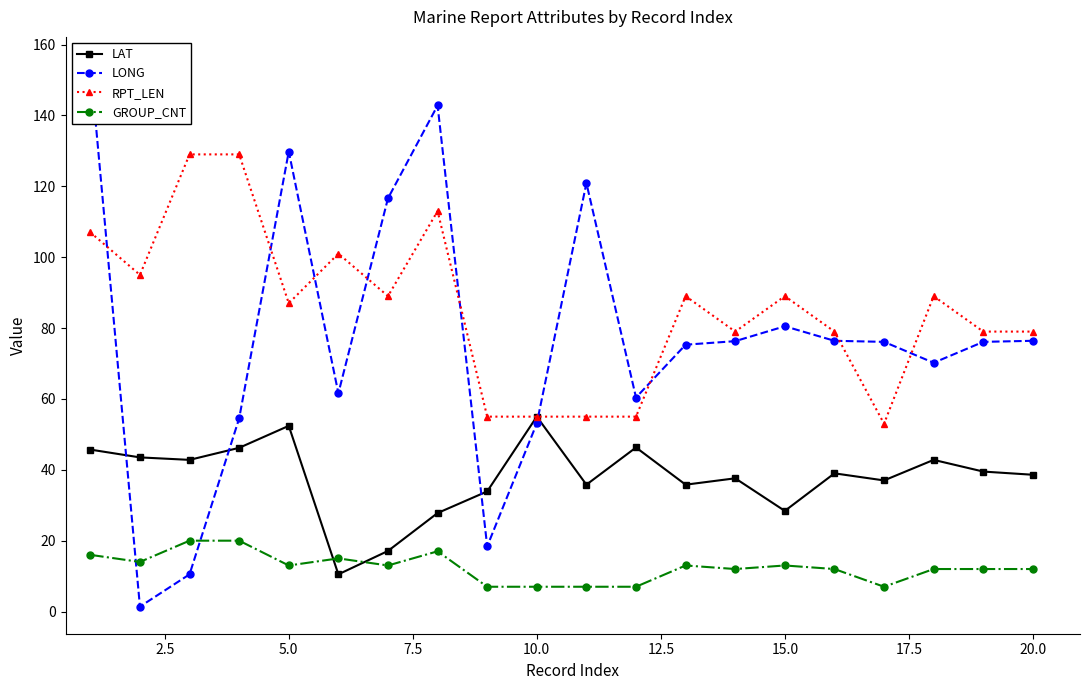

Reading left to right, transcribe all the data shown in this chart.

LAT: 45.7	43.5	42.8	46.2	52.4	10.5	17.1	27.8	33.9	55.0	35.8	46.3	35.8	37.6	28.4	39.0	37.0	42.8	39.5	38.6
LONG: 154.5	1.4	10.5	54.5	129.8	61.6	116.6	142.8	18.4	53.1	120.9	60.4	75.3	76.3	80.5	76.4	76.1	70.2	76.1	76.4
RPT_LEN: 107.0	95.0	129.0	129.0	87.0	101.0	89.0	113.0	55.0	55.0	55.0	55.0	89.0	79.0	89.0	79.0	53.0	89.0	79.0	79.0
GROUP_CNT: 16.0	14.0	20.0	20.0	13.0	15.0	13.0	17.0	7.0	7.0	7.0	7.0	13.0	12.0	13.0	12.0	7.0	12.0	12.0	12.0